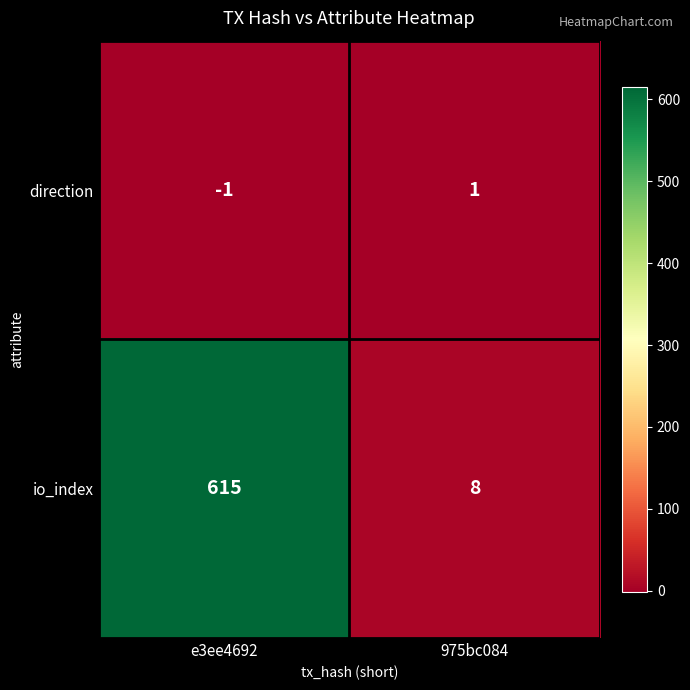

Which category has the highest value across all series?

e3ee4692